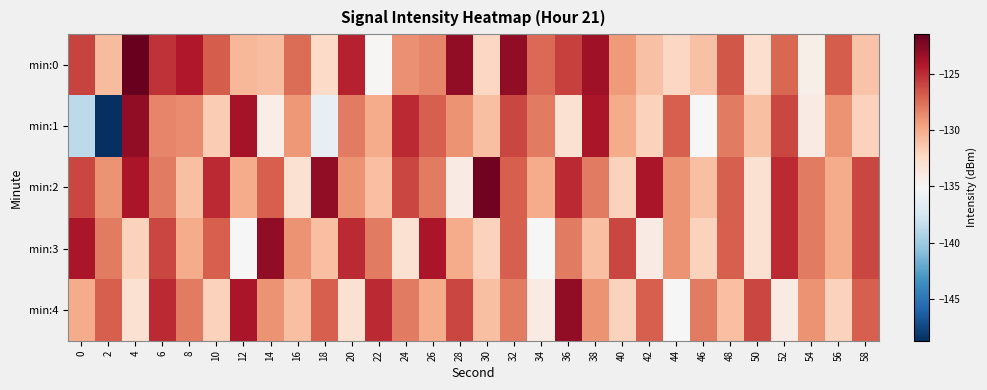

Which series has the largest range (max minus min)?

min:1